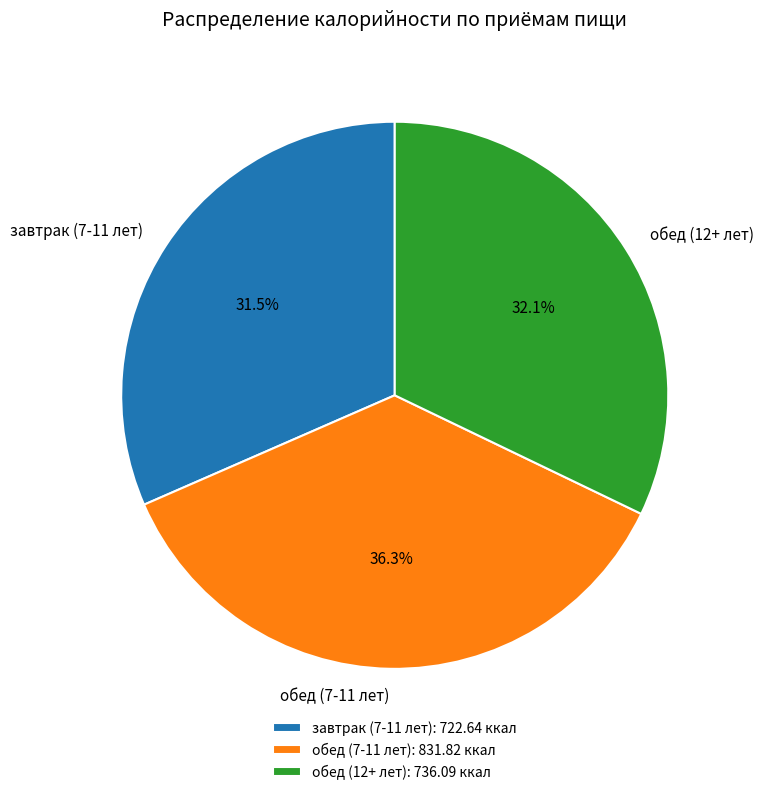

Rank the categories by value from lowest to highest.

завтрак (7-11 лет), обед (12+ лет), обед (7-11 лет)